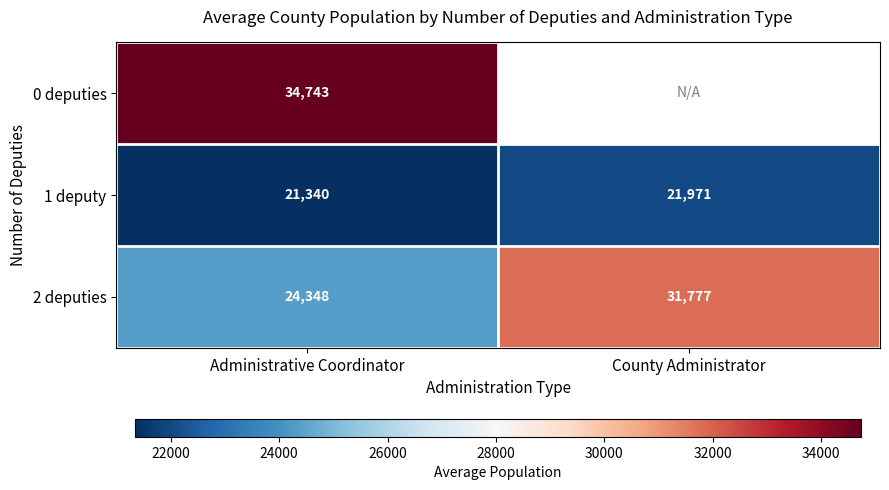

How many distinct data groups are displayed?

3